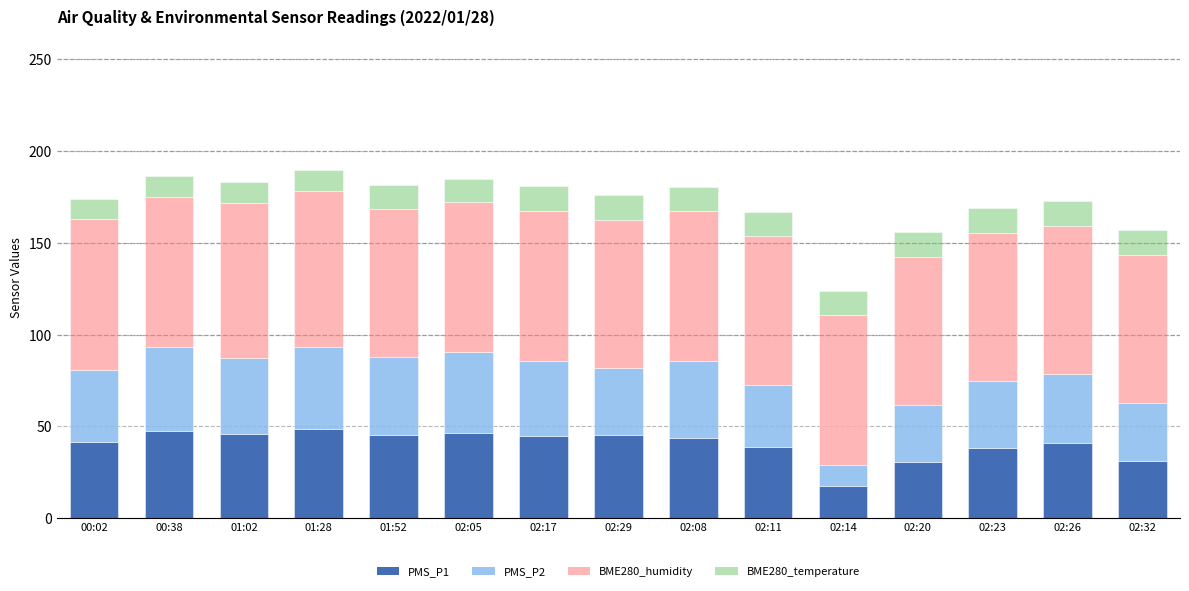

What is the minimum value for PMS_P1?

17.5